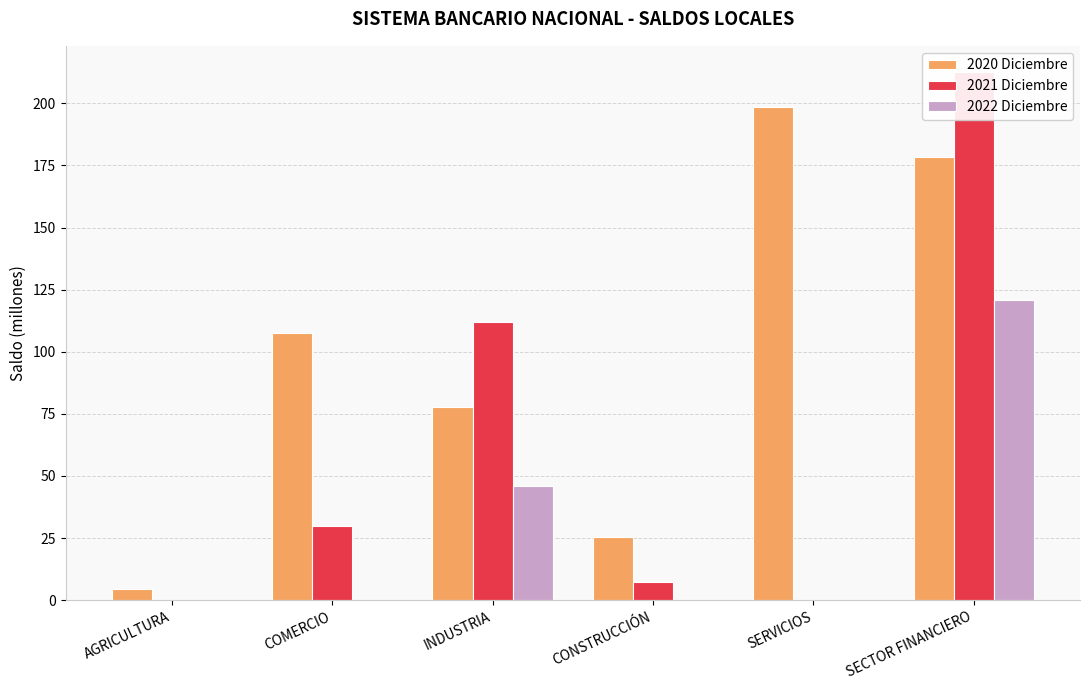

At which label does 2020 Diciembre first exceed 107?

COMERCIO